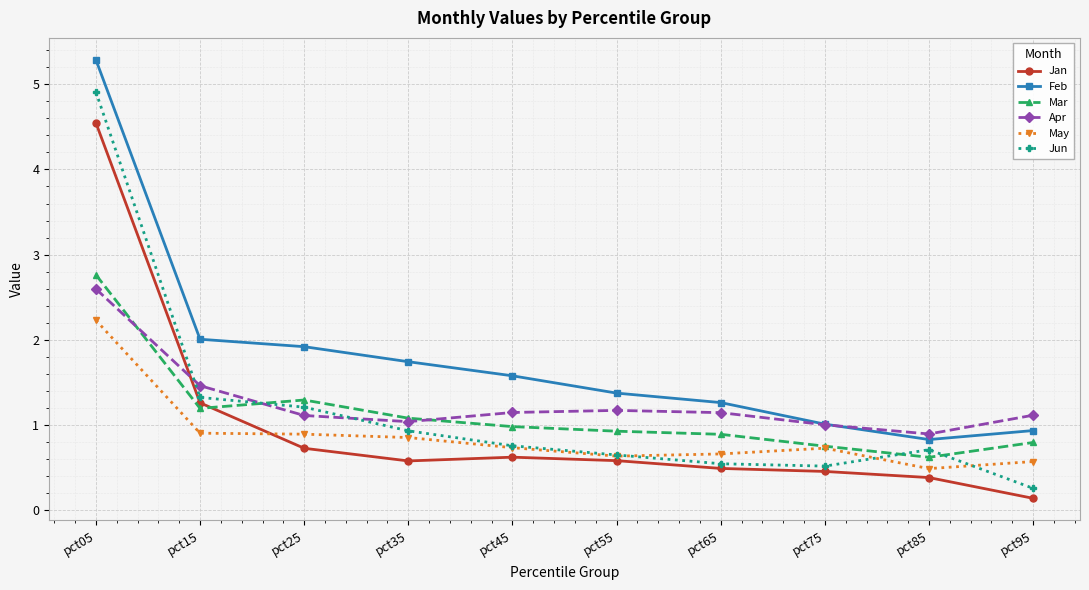

Read the Feb value at pct85.

0.8